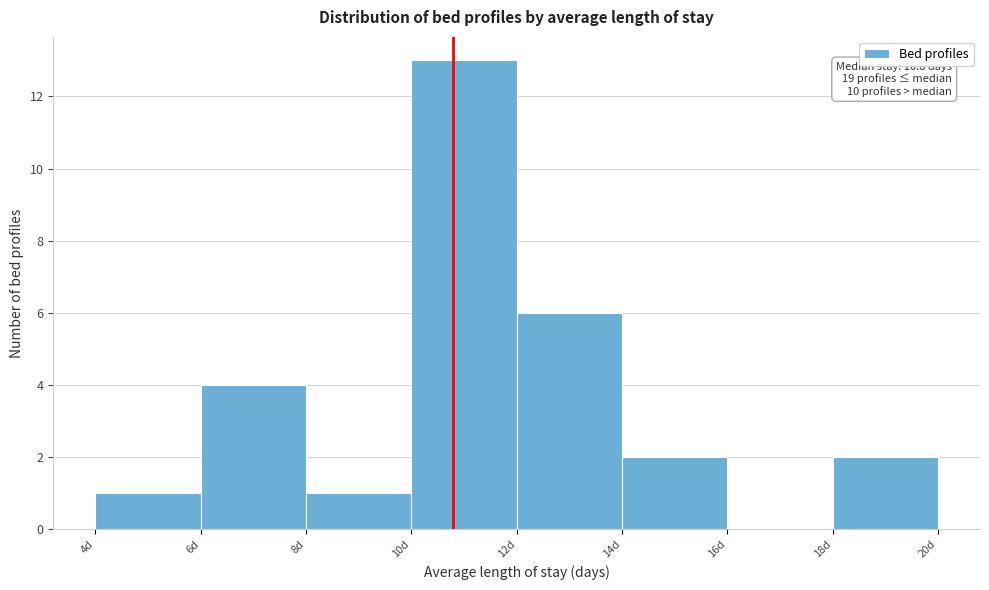

Which range on the x-axis has the tallest bar?

10 to 12